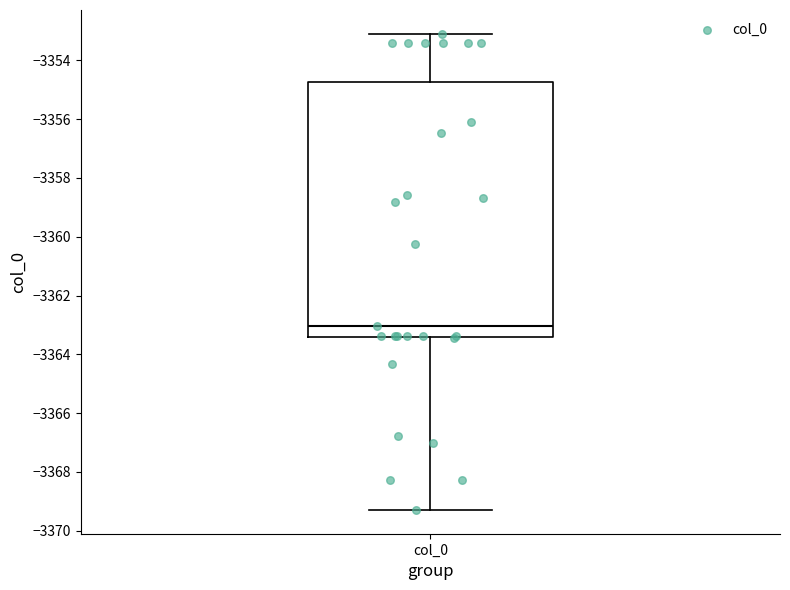

Read this box plot against the y-axis: the position of the median line, the range covered by the box, and the ends of both whiskers. The values are not printed on the chart, so give them approximately, as read against the axis.

median -3363.0, box -3363.4 to -3354.8, whiskers -3369.2 to -3353.2